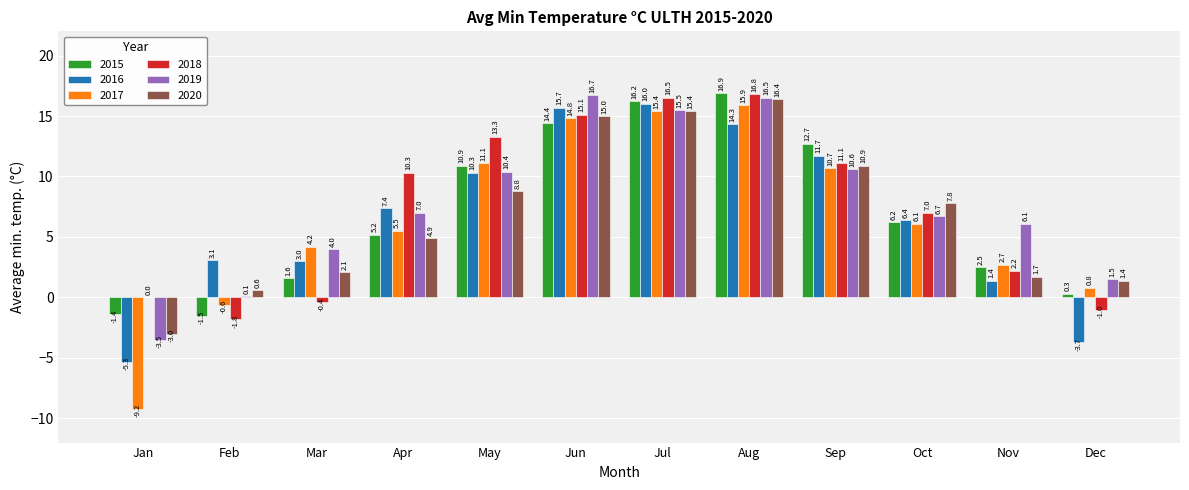

Read the 2020 value at May.

8.8